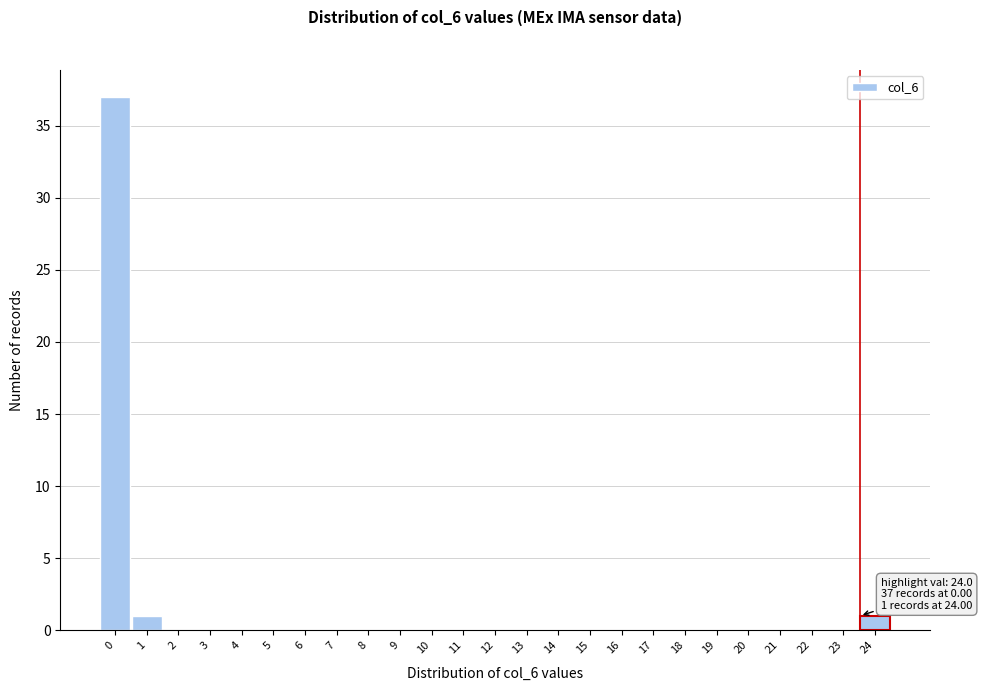

Reading left to right, list all the values displayed in this chart.

0=37	1=1	2=0	3=0	4=0	5=0	6=0	7=0	8=0	9=0	10=0	11=0	12=0	13=0	14=0	15=0	16=0	17=0	18=0	19=0	20=0	21=0	22=0	23=0	24=1